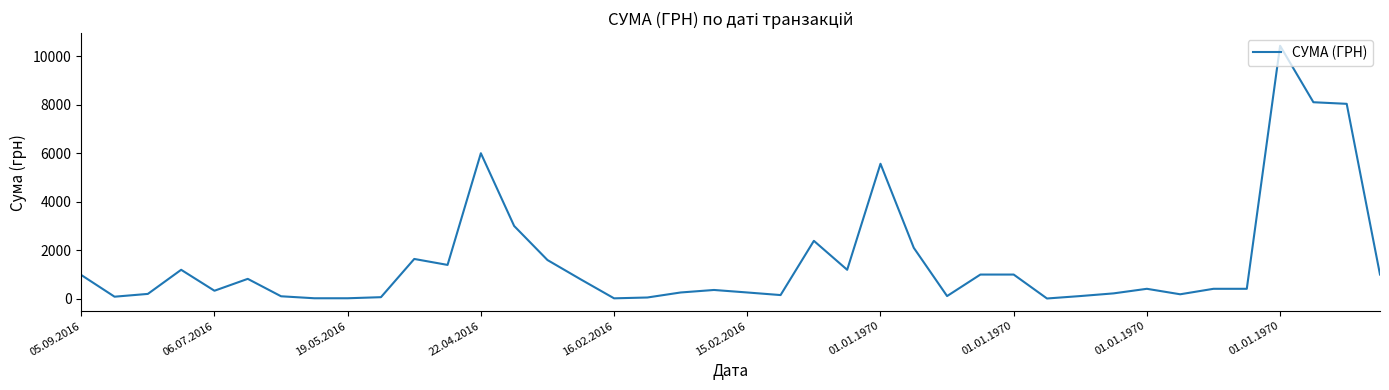

What is the difference between the maximum and minimum values?

10419.5